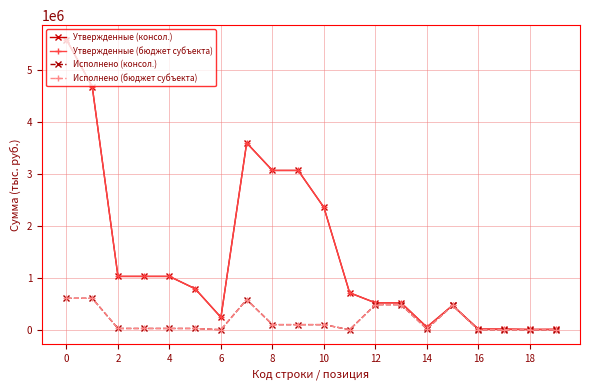

Is this an area chart (filled region under the line)?

No